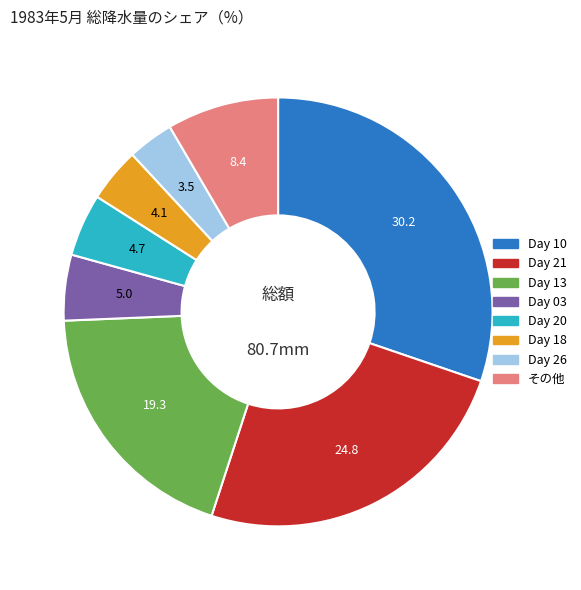

Is there a majority slice in this chart?

No